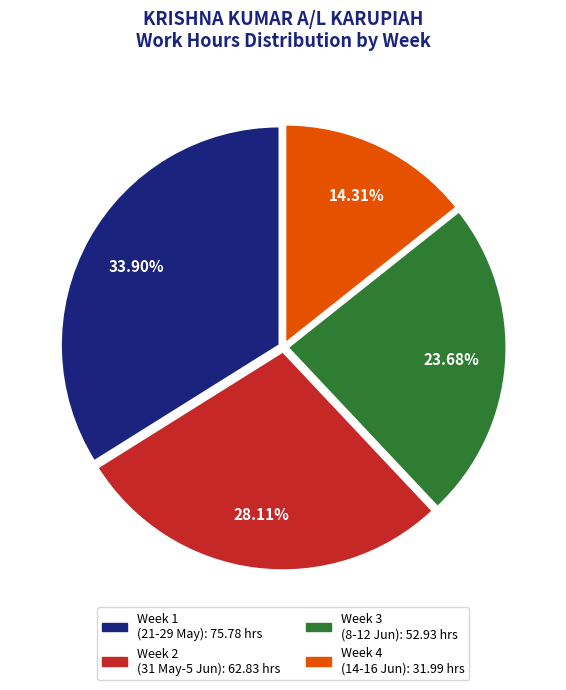

Does any single category account for the majority?

No